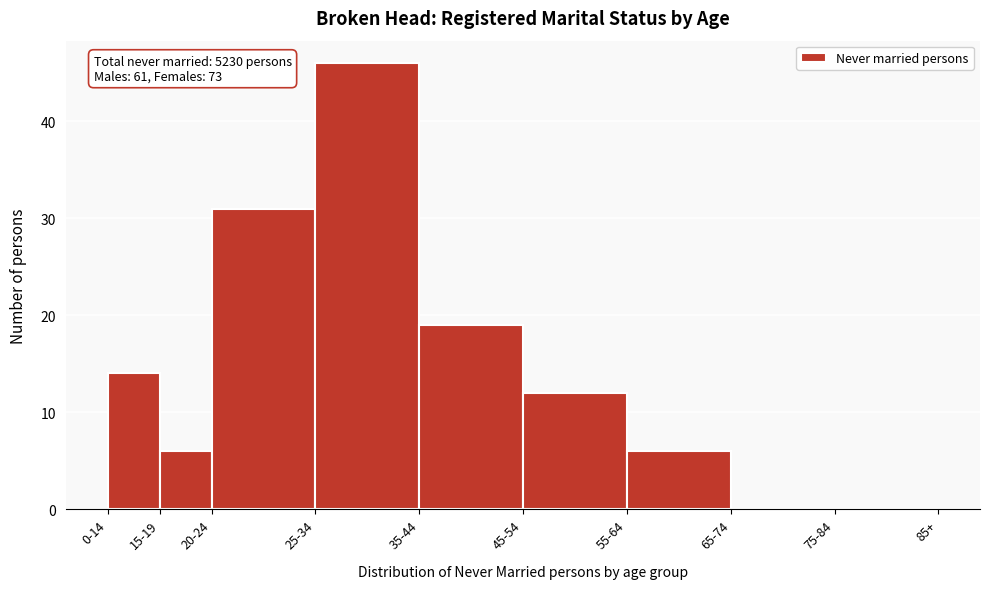

Reading left to right, transcribe all the data shown in this chart.

0-14=14	15-19=6	20-24=31	25-34=46	35-44=19	45-54=12	55-64=6	65-74=0	75-84=0